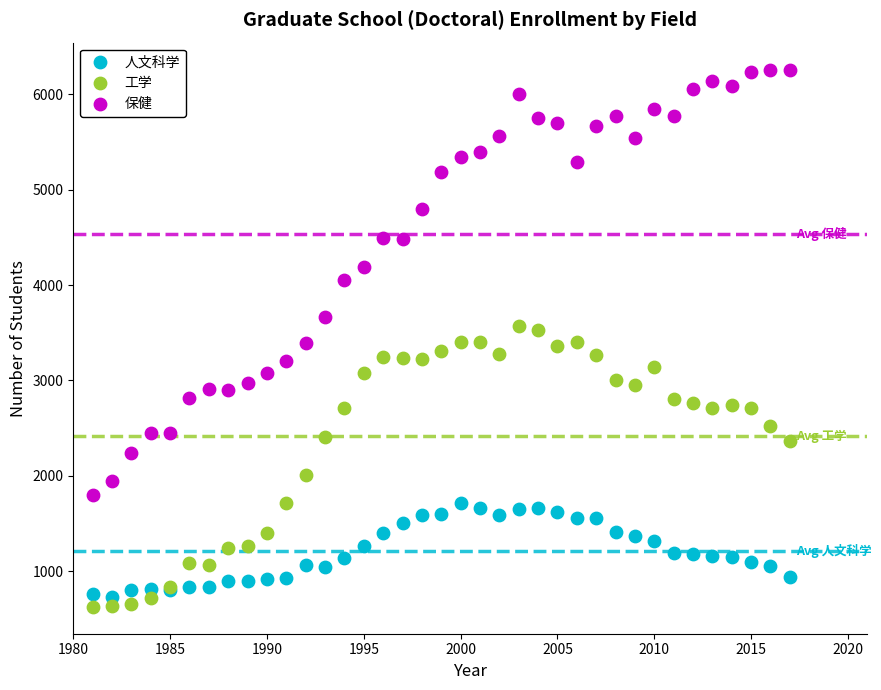

Which series contains the highest Y value?

保健